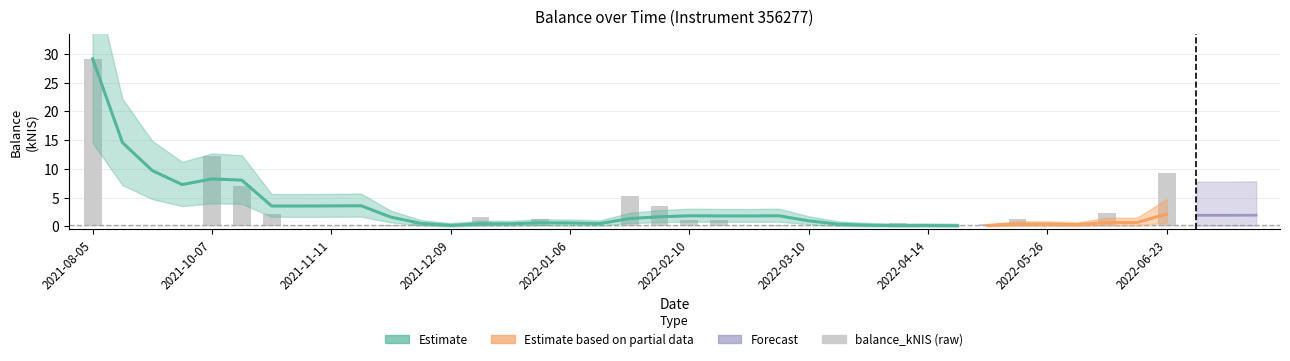

The value at 30 is 0.4. True or false?

True